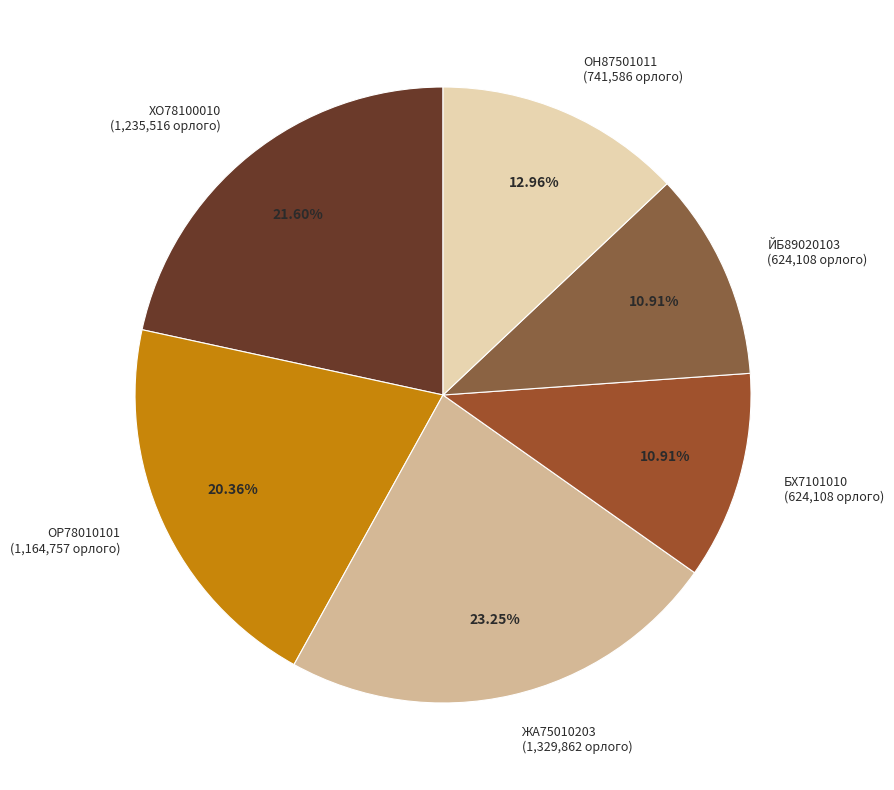

The ЖА75010203 slice represents 29% of the pie. True or false?

False